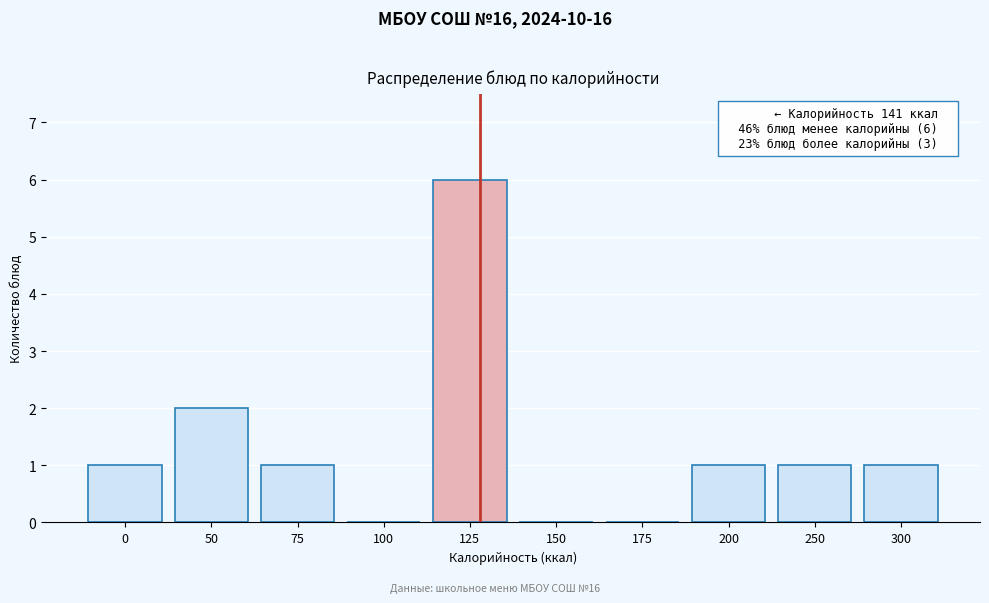

Reading left to right, list all the values displayed in this chart.

0=1	50=2	75=1	100=0	125=6	150=0	175=0	200=1	250=1	300=1